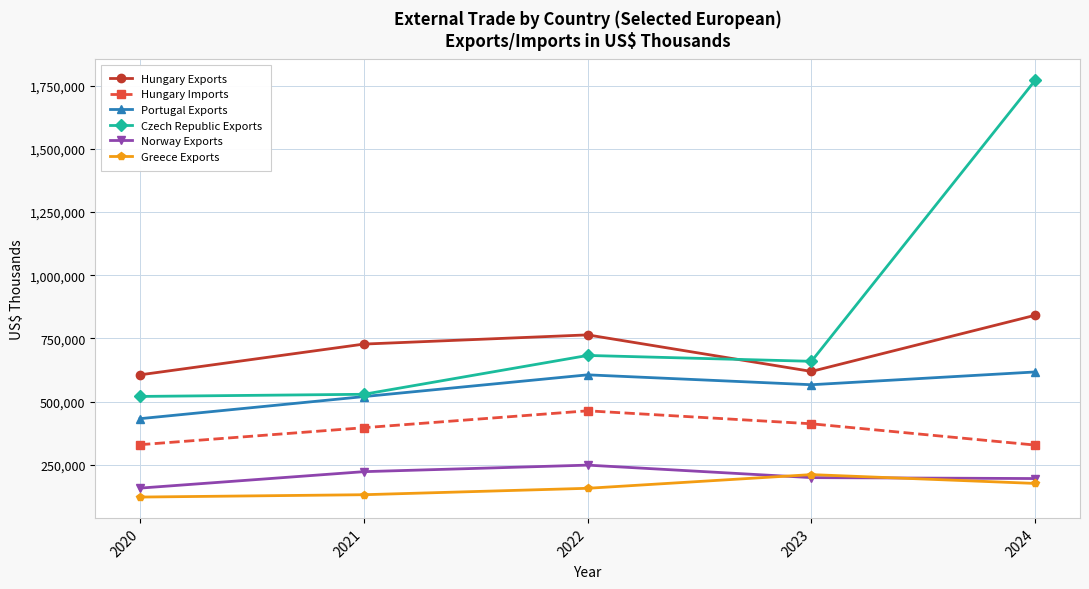

True or false: Czech Republic Exports has a value of 962085 at 2023.

False